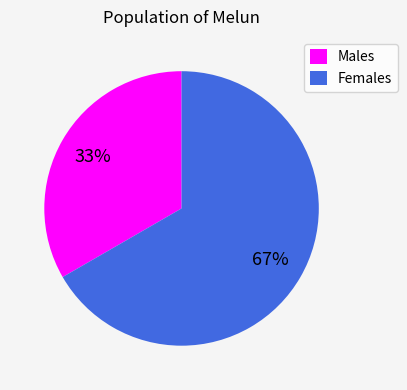

Which category has the biggest portion of the pie?

Females